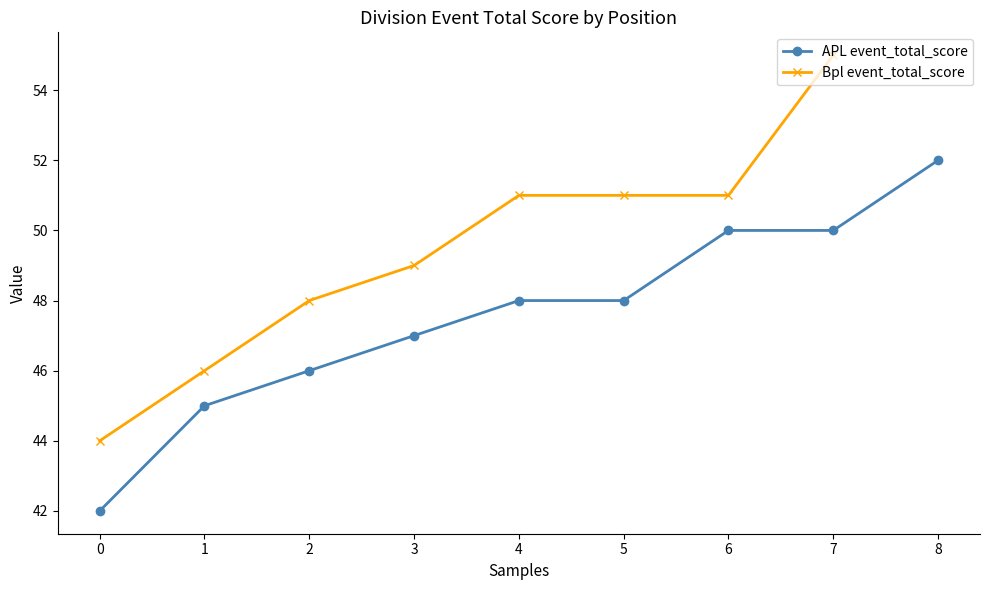

What is the value of the 1st point from the left?

42